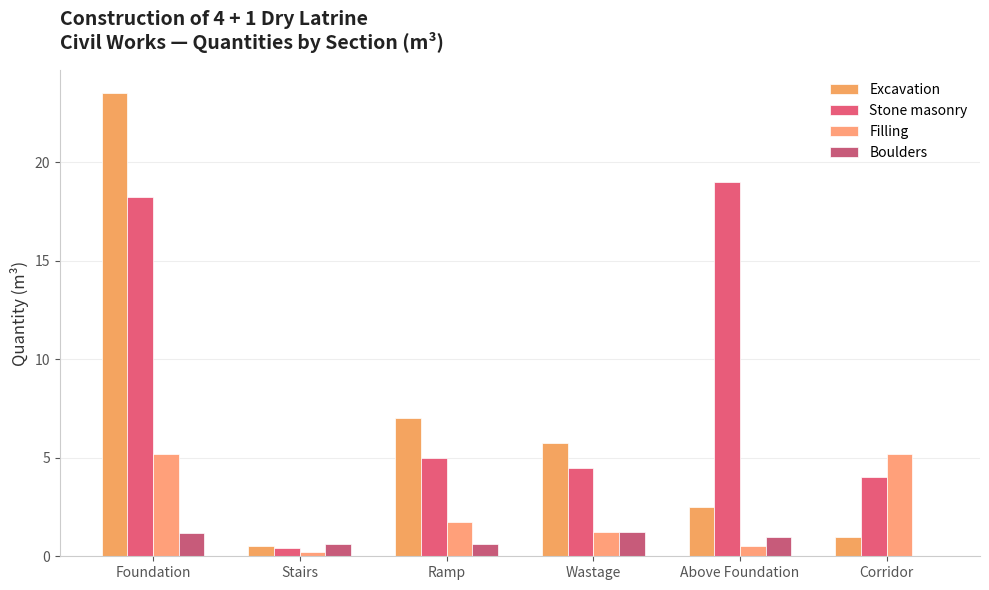

What is the average value of the Filling series?

2.4